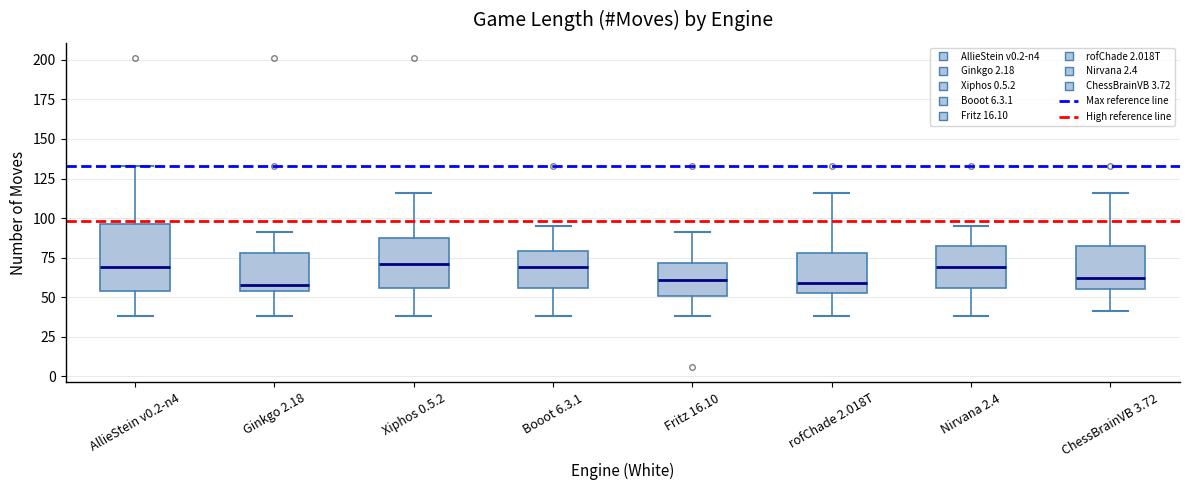

Reading left to right, read every box against the y-axis: the position of its median line, the range the box covers, and the ends of its whiskers. The values are not printed on the chart, so give them approximately, as read against the axis.

AllieStein v0.2-n4: median 70, box 55 to 95, whiskers 40 to 135
Ginkgo 2.18: median 60, box 55 to 80, whiskers 40 to 90
Xiphos 0.5.2: median 70, box 55 to 90, whiskers 40 to 115
Booot 6.3.1: median 70, box 55 to 80, whiskers 40 to 95
Fritz 16.10: median 60, box 50 to 70, whiskers 40 to 90
rofChade 2.018T: median 60, box 55 to 80, whiskers 40 to 115
Nirvana 2.4: median 70, box 55 to 85, whiskers 40 to 95
ChessBrainVB 3.72: median 60, box 55 to 85, whiskers 40 to 115